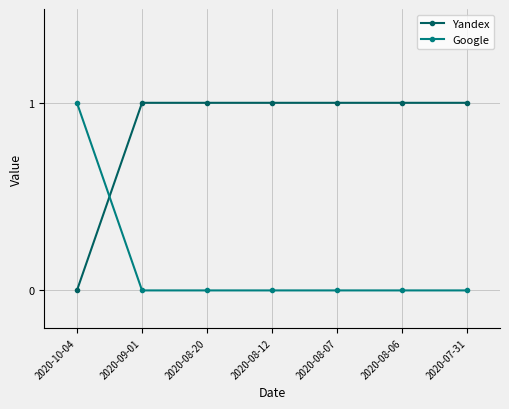

Between which two adjacent categories do Google and Yandex first intersect?

2020-10-04 and 2020-09-01